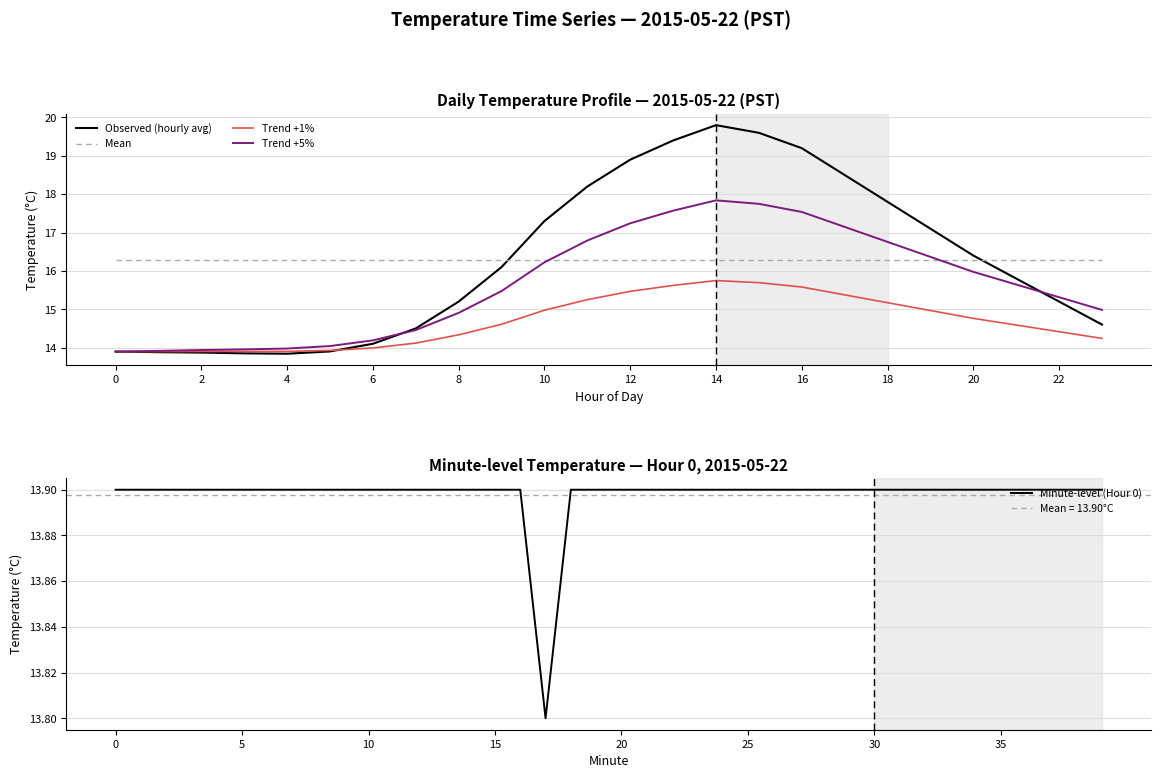

Count the number of categories in the chart.

40